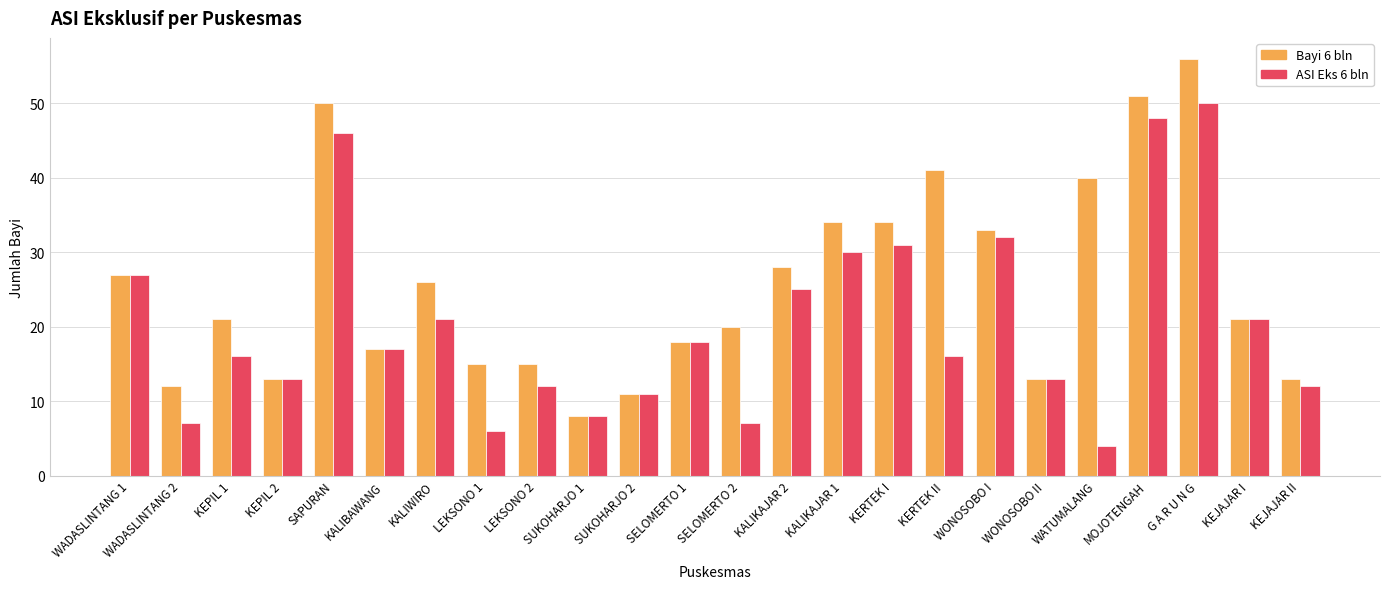

What is the sum of the ASI Eks 6 bln values at G A R U N G and SELOMERTO 2?

57